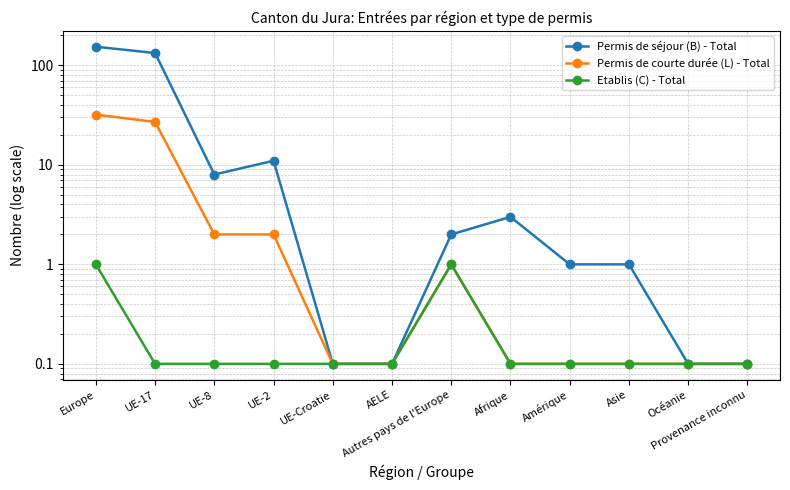

The Permis de courte durée (L) - Total series shows 0.1 at UE-Croatie. True or false?

True